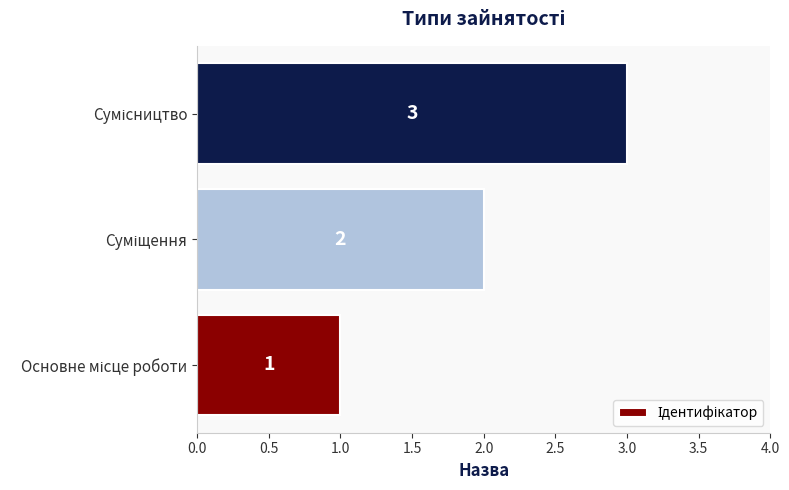

What is the maximum value shown in the chart?

3